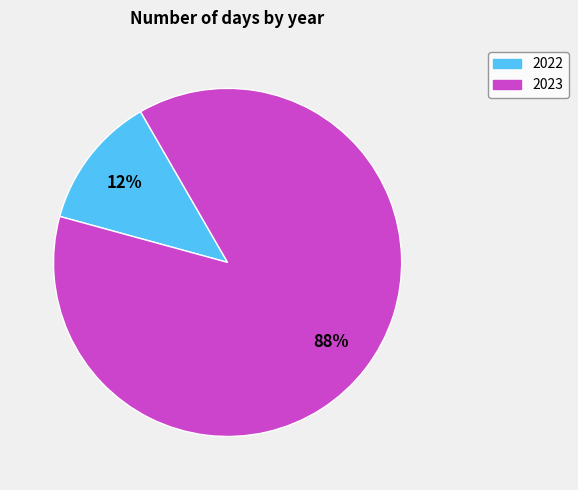

Count the number of slices in the pie.

2